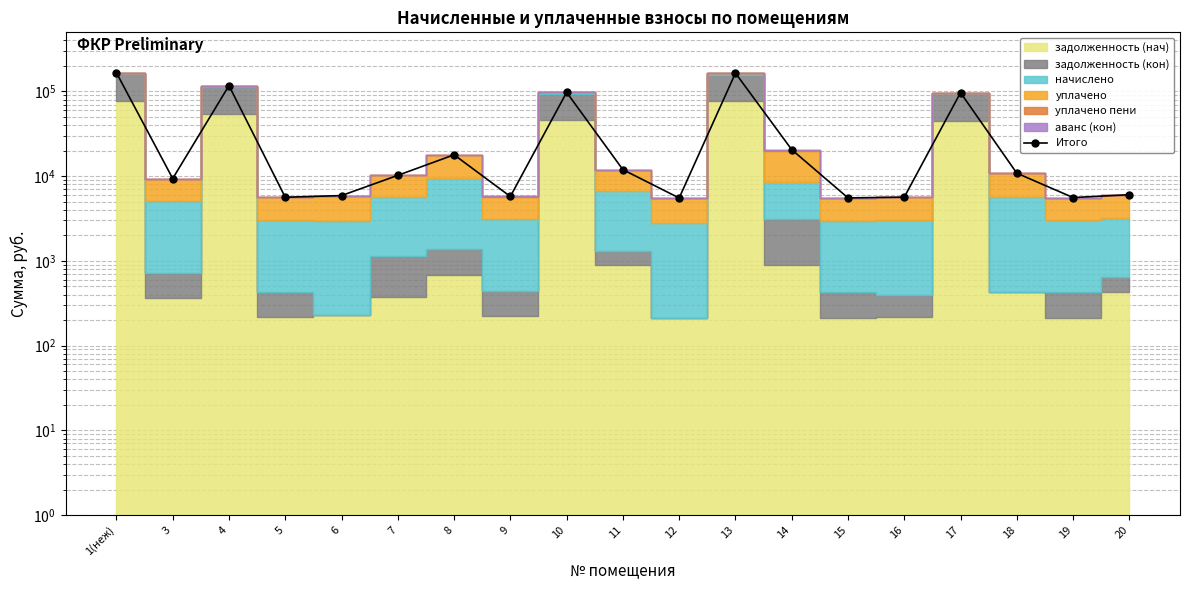

What is the label of the 19th point from the right?

1(неж)